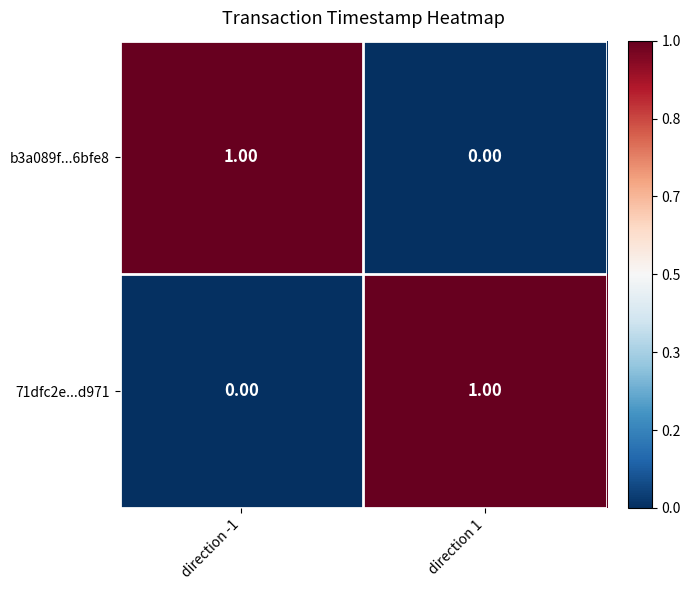

Rank the categories by b3a089f...6bfe8 value from highest to lowest.

direction -1, direction 1